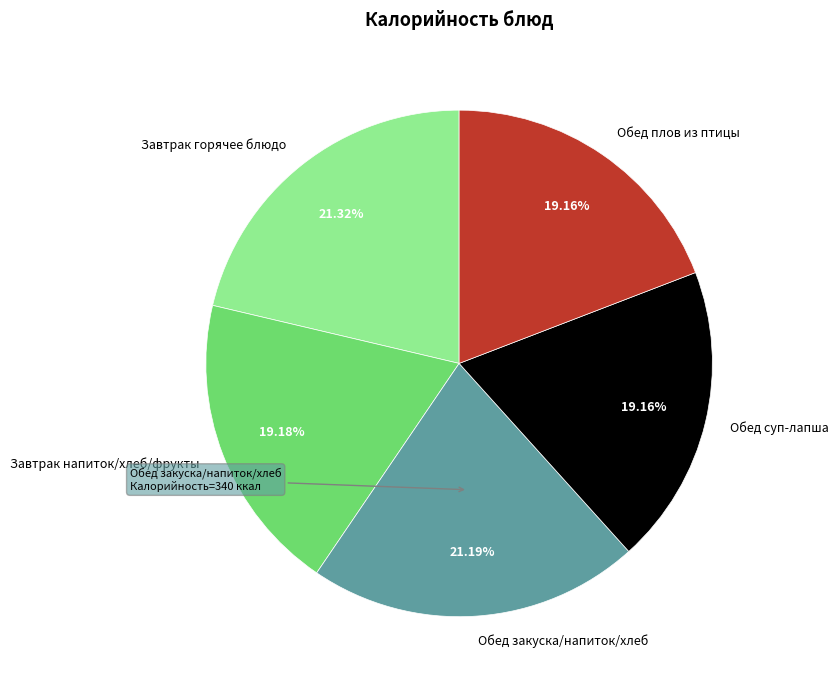

Between Обед плов из птицы and Завтрак горячее блюдо, which is larger?

Завтрак горячее блюдо